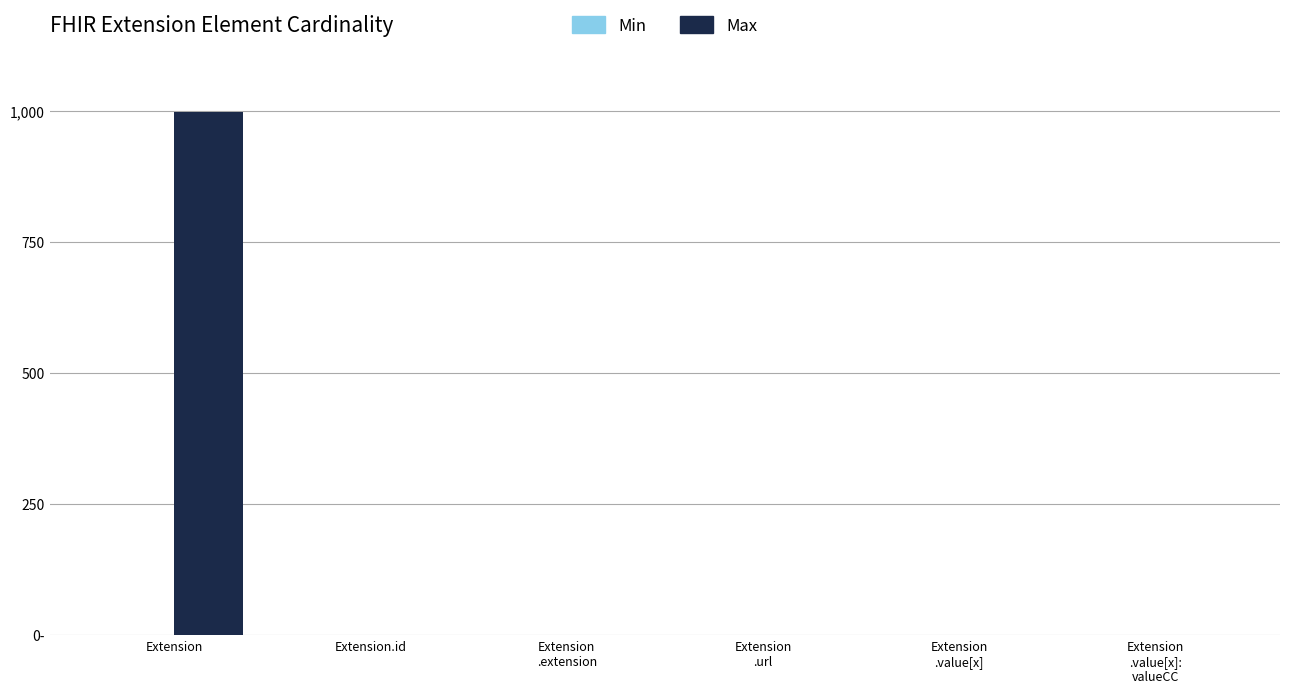

Rank the categories by Min value from highest to lowest.

Extension
.url, Extension, Extension.id, Extension
.extension, Extension
.value[x], Extension
.value[x]:
valueCC